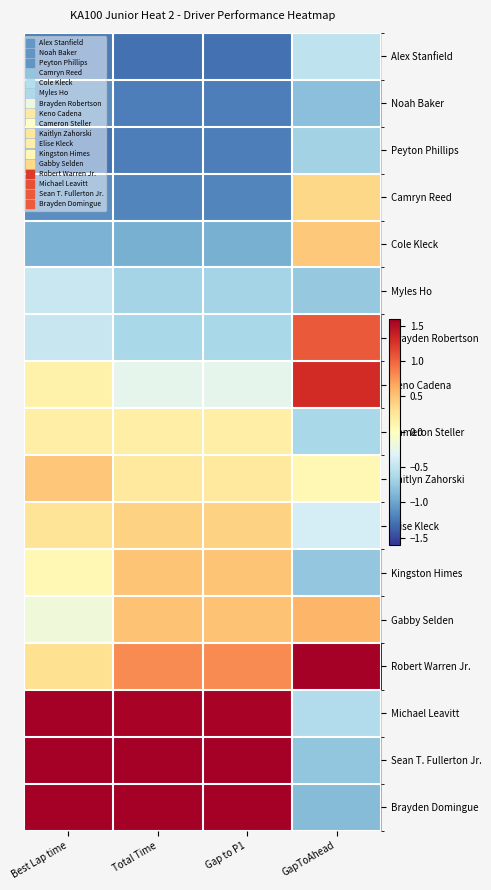

Reading right to left, transcribe all the data shown in this chart.

Alex Stanfield: GapToAhead=-0.5	Gap to P1=-1.3	Total Time=-1.3	Best Lap time=-1.2
Noah Baker: GapToAhead=-0.8	Gap to P1=-1.2	Total Time=-1.2	Best Lap time=-1.1
Peyton Phillips: GapToAhead=-0.7	Gap to P1=-1.2	Total Time=-1.2	Best Lap time=-1.3
Camryn Reed: GapToAhead=0.4	Gap to P1=-1.2	Total Time=-1.2	Best Lap time=-1.1
Cole Kleck: GapToAhead=0.5	Gap to P1=-0.9	Total Time=-0.9	Best Lap time=-0.9
Myles Ho: GapToAhead=-0.8	Gap to P1=-0.7	Total Time=-0.7	Best Lap time=-0.5
Brayden Robertson: GapToAhead=1.1	Gap to P1=-0.6	Total Time=-0.6	Best Lap time=-0.5
Keno Cadena: GapToAhead=1.3	Gap to P1=-0.3	Total Time=-0.3	Best Lap time=0.1
Cameron Steller: GapToAhead=-0.6	Gap to P1=0.2	Total Time=0.2	Best Lap time=0.2
Kaitlyn Zahorski: GapToAhead=0.1	Gap to P1=0.2	Total Time=0.2	Best Lap time=0.5
Elise Kleck: GapToAhead=-0.4	Gap to P1=0.4	Total Time=0.4	Best Lap time=0.3
Kingston Himes: GapToAhead=-0.8	Gap to P1=0.5	Total Time=0.5	Best Lap time=0.1
Gabby Selden: GapToAhead=0.6	Gap to P1=0.5	Total Time=0.5	Best Lap time=-0.2
Robert Warren Jr.: GapToAhead=2.9	Gap to P1=0.8	Total Time=0.8	Best Lap time=0.3
Michael Leavitt: GapToAhead=-0.6	Gap to P1=1.6	Total Time=1.6	Best Lap time=1.9
Sean T. Fullerton Jr.: GapToAhead=-0.8	Gap to P1=1.6	Total Time=1.6	Best Lap time=1.8
Brayden Domingue: GapToAhead=-0.8	Gap to P1=1.6	Total Time=1.6	Best Lap time=1.7